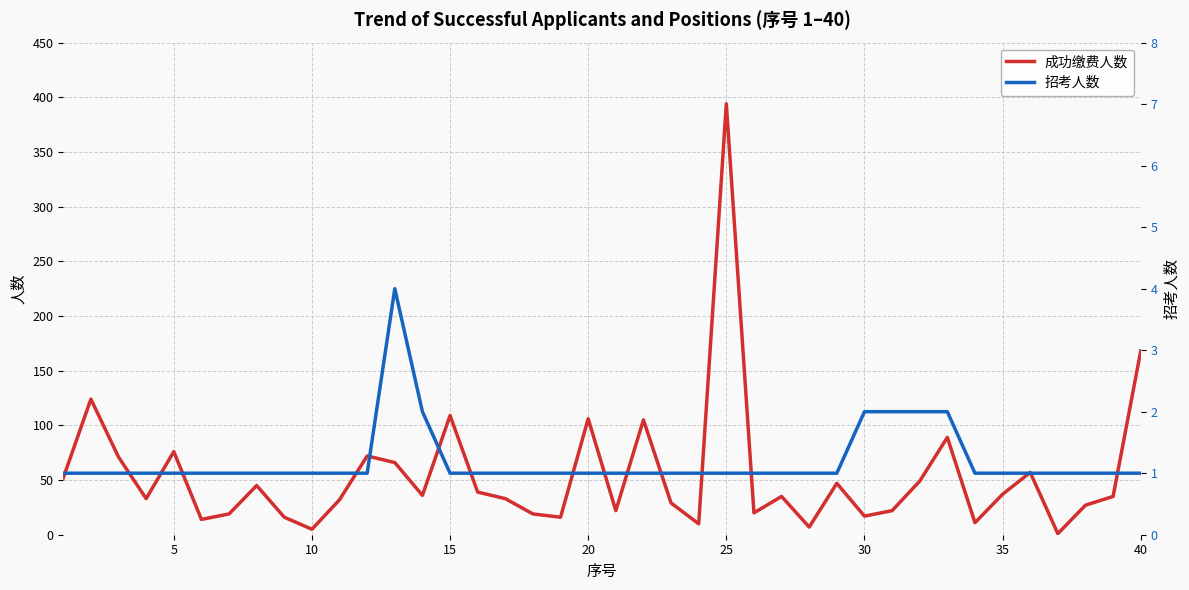

What is the average value of the 成功缴费人数 series?

54